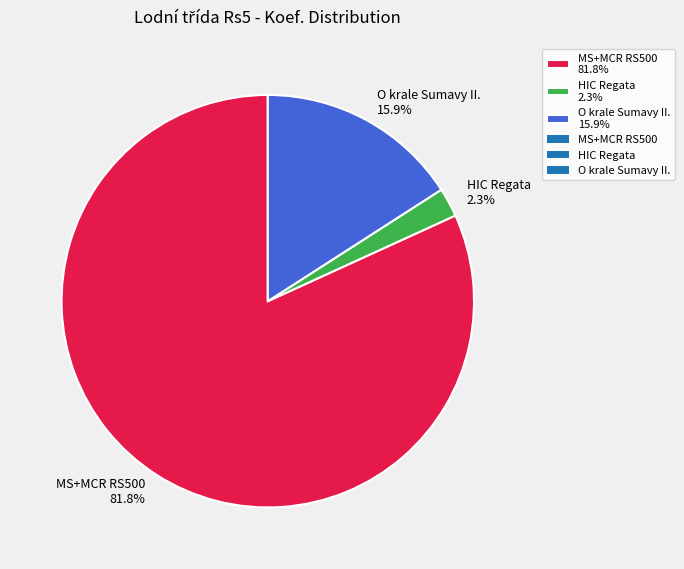

Which has a higher value, MS+MCR RS500 81.8% or HIC Regata 2.3%?

MS+MCR RS500 81.8%